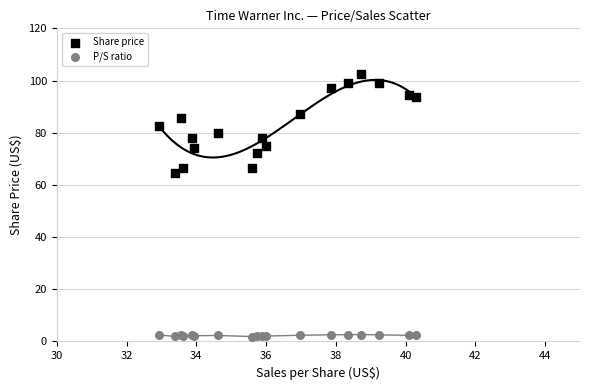

Which series has the largest Y range (max minus min)?

Share price